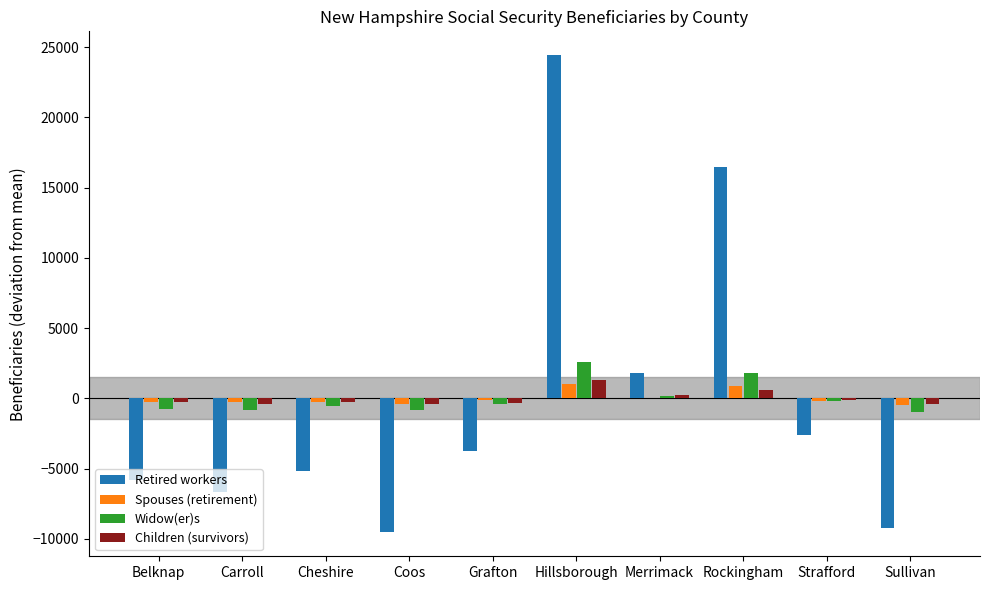

Is the value of Children (survivors) at Merrimack greater than the value of Retired workers at Sullivan?

Yes